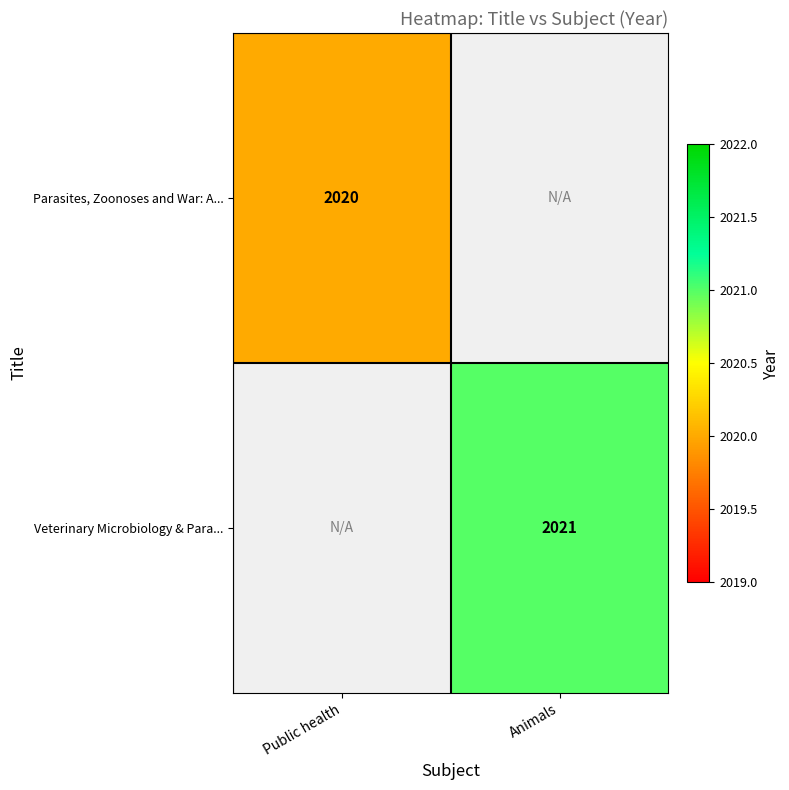

True or false: Veterinary Microbiology & Para... has a value of 2840.5 at Animals.

False